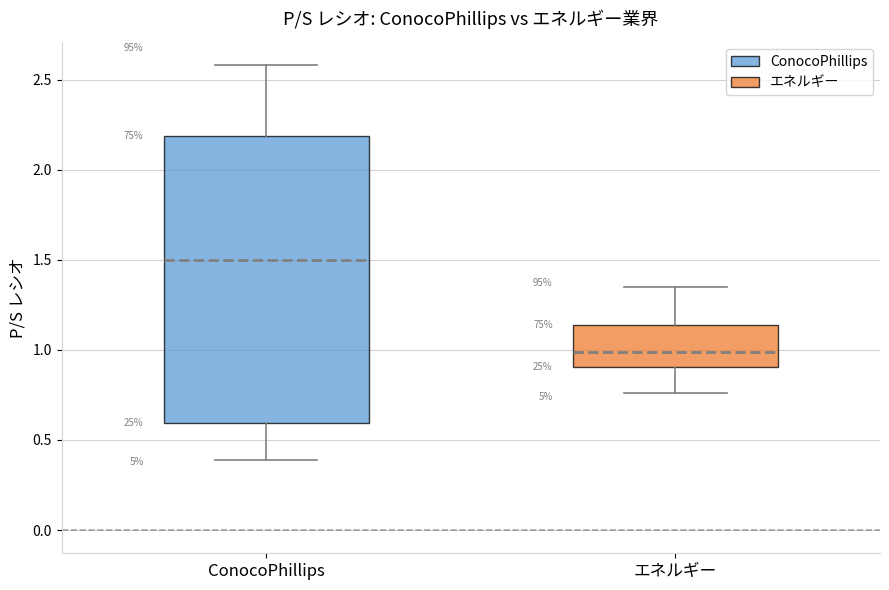

Comparing the boxes themselves (not the whiskers), which one is the tallest?

ConocoPhillips